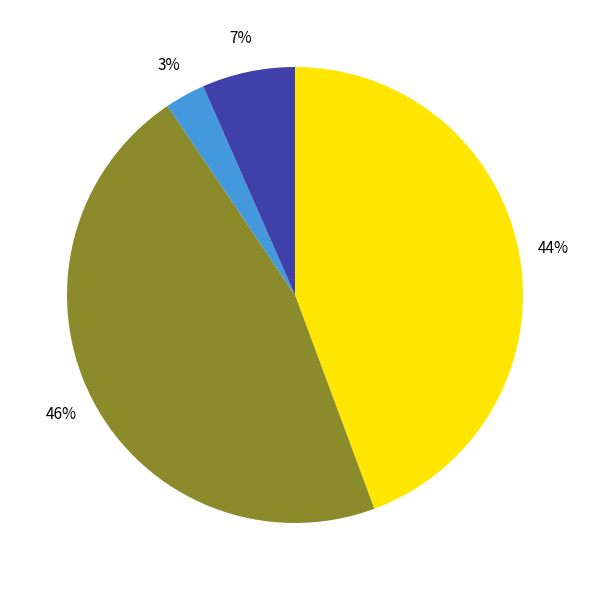

To the nearest percent, what is the difference between the largest and smallest slice percentages?

43%